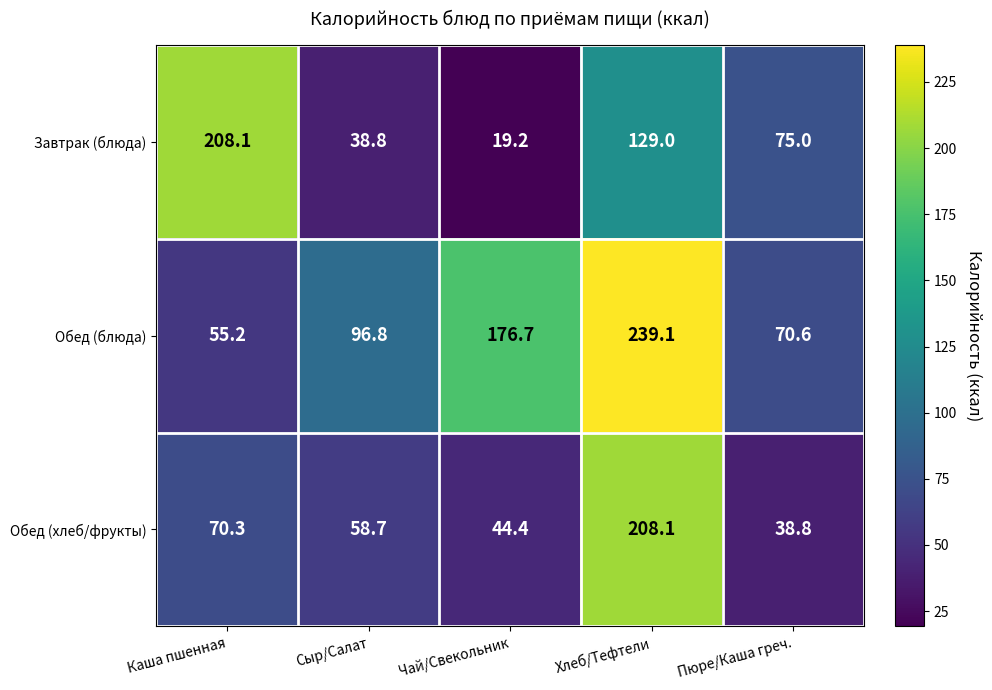

Which series has the largest range (max minus min)?

Завтрак (блюда)